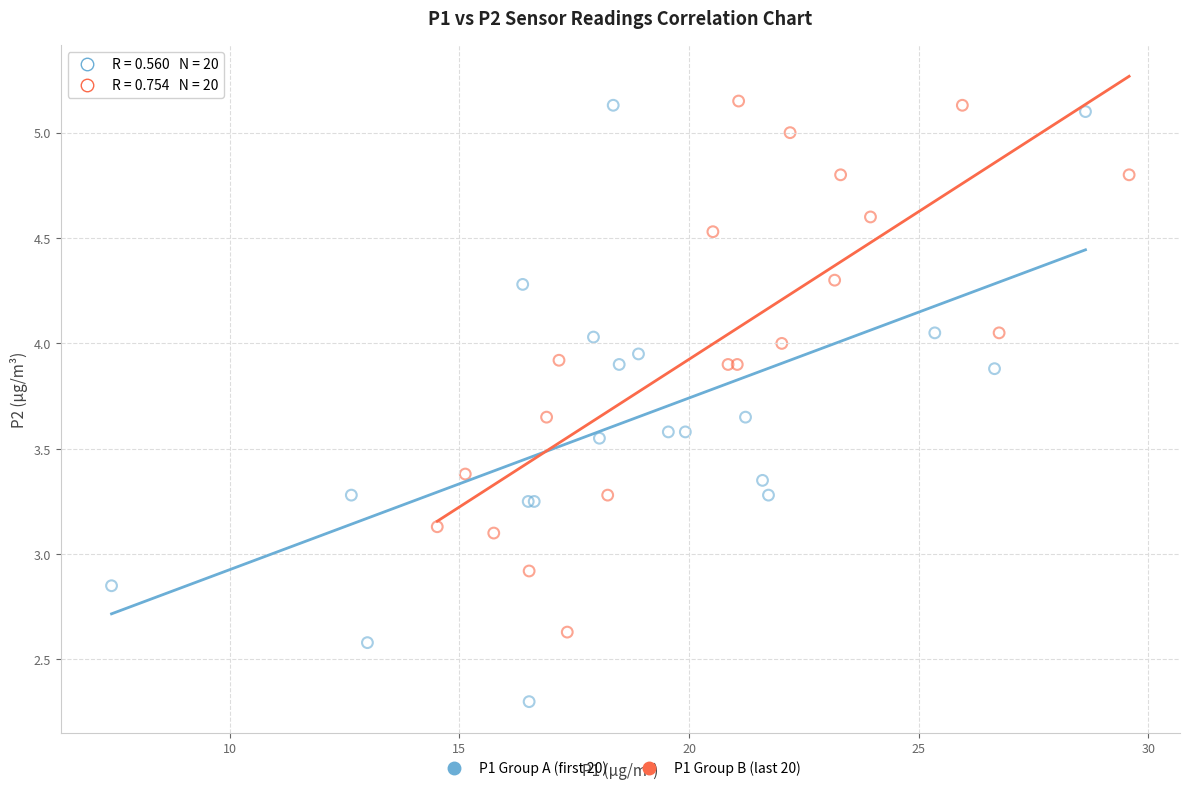

What are all the series names shown in the legend?

P1 Group A (first 20), P1 Group B (last 20)